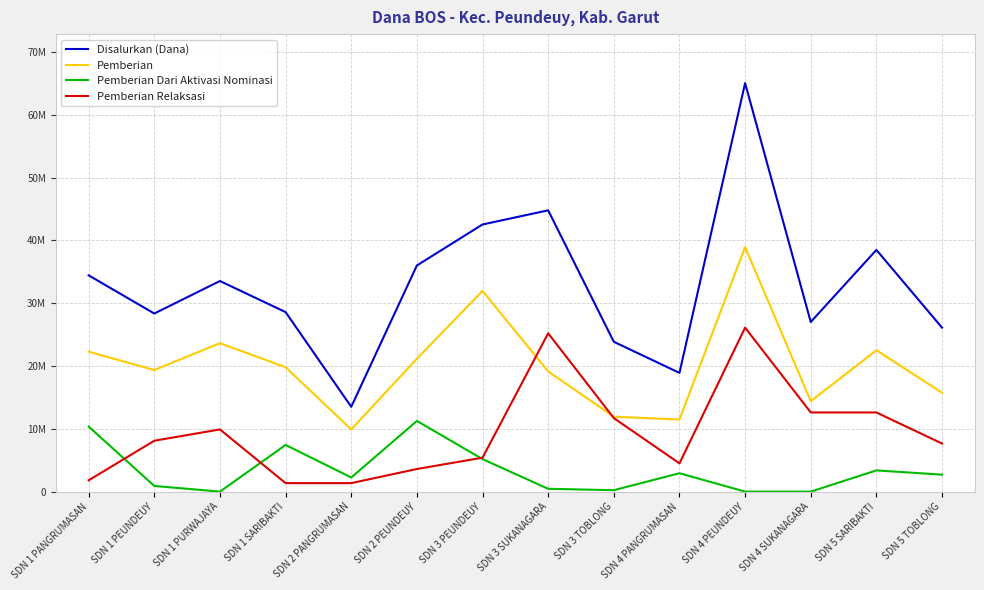

Where is the first local maximum for Pemberian Dari Aktivasi Nominasi?

SDN 1 SARIBAKTI